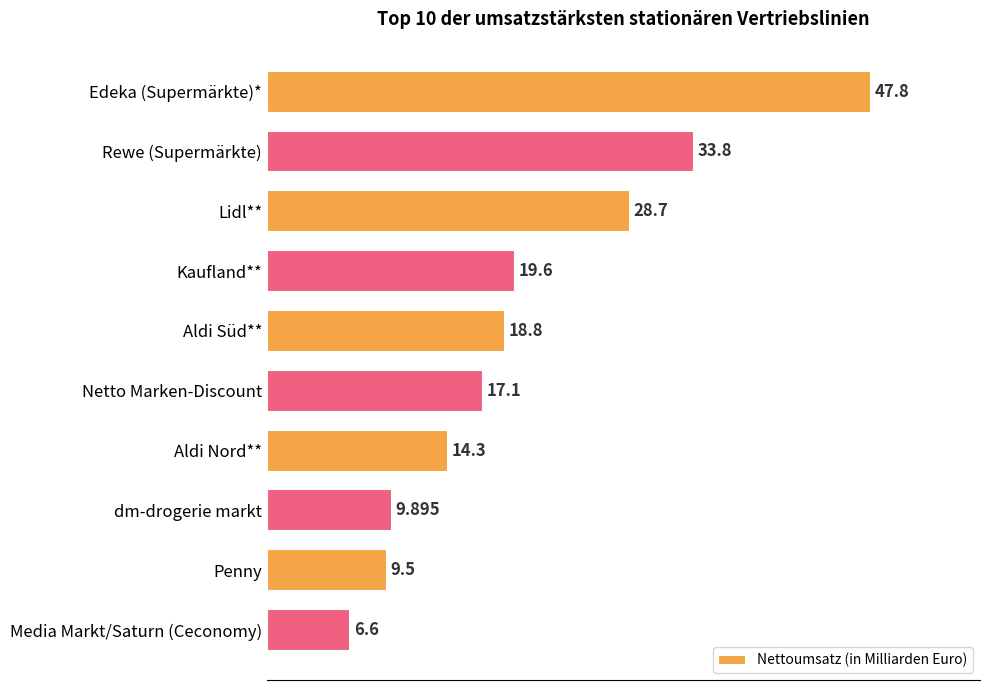

Count the number of data series in this chart.

1